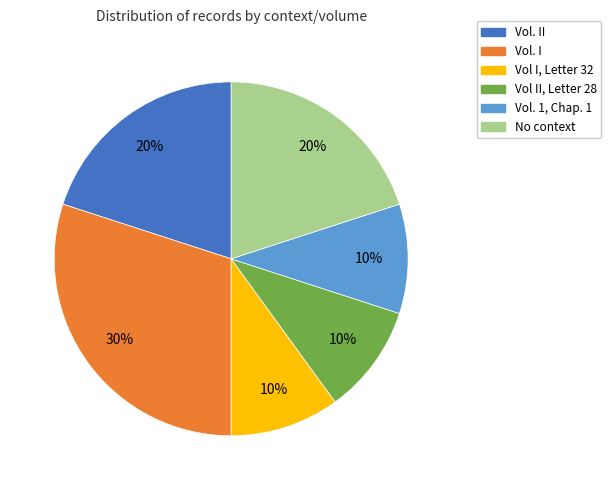

Does any single category account for the majority?

No